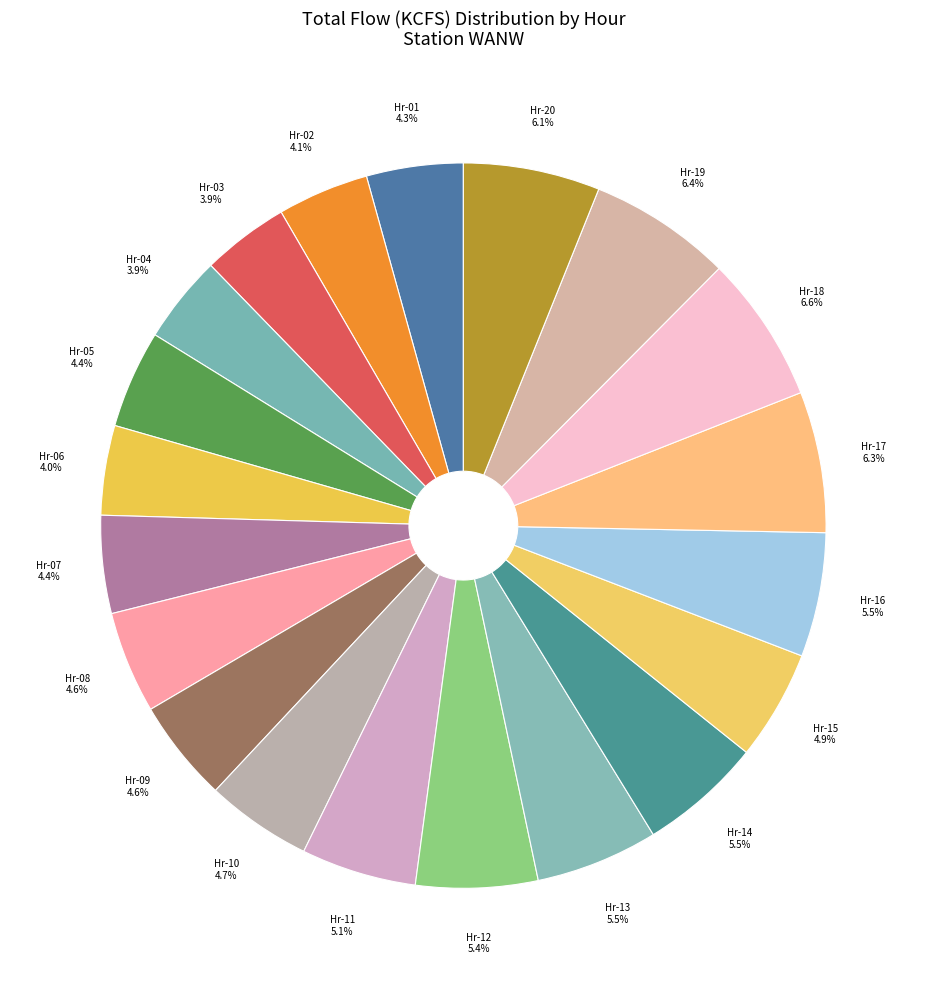

Is there a majority slice in this chart?

No